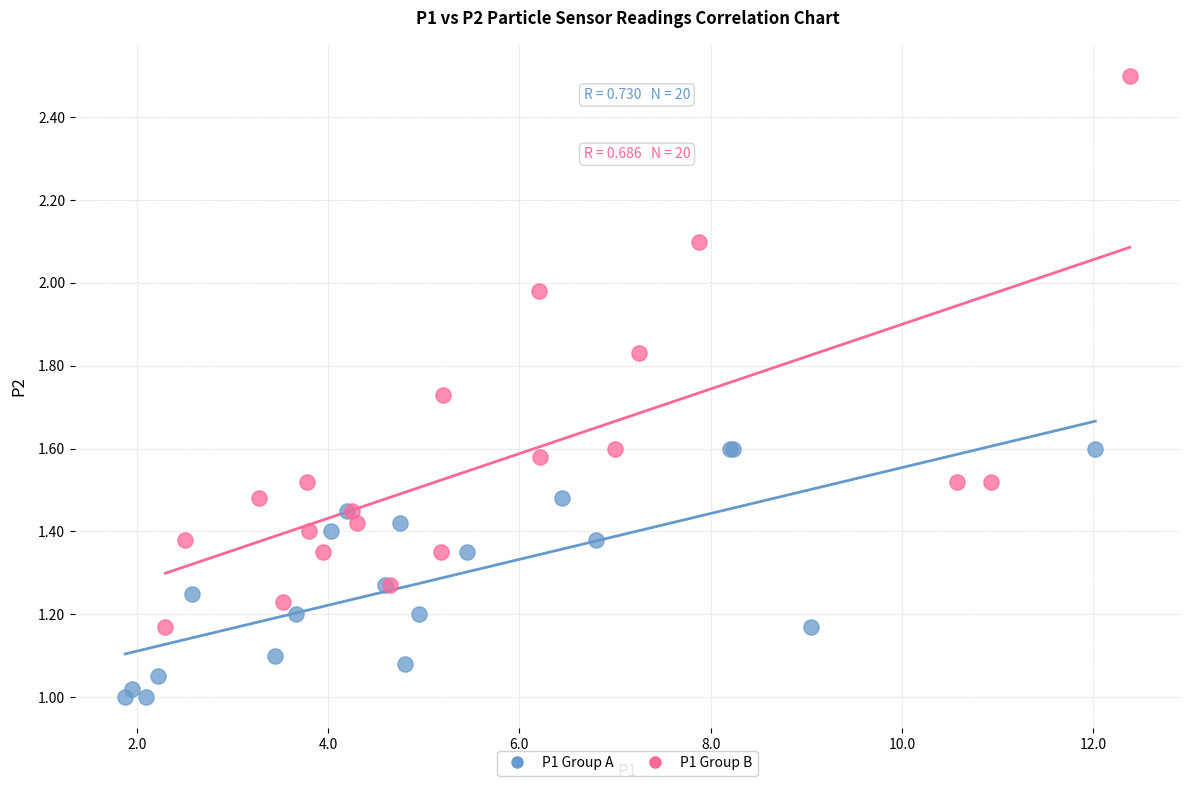

Which series has the largest Y range (max minus min)?

P1 Group B